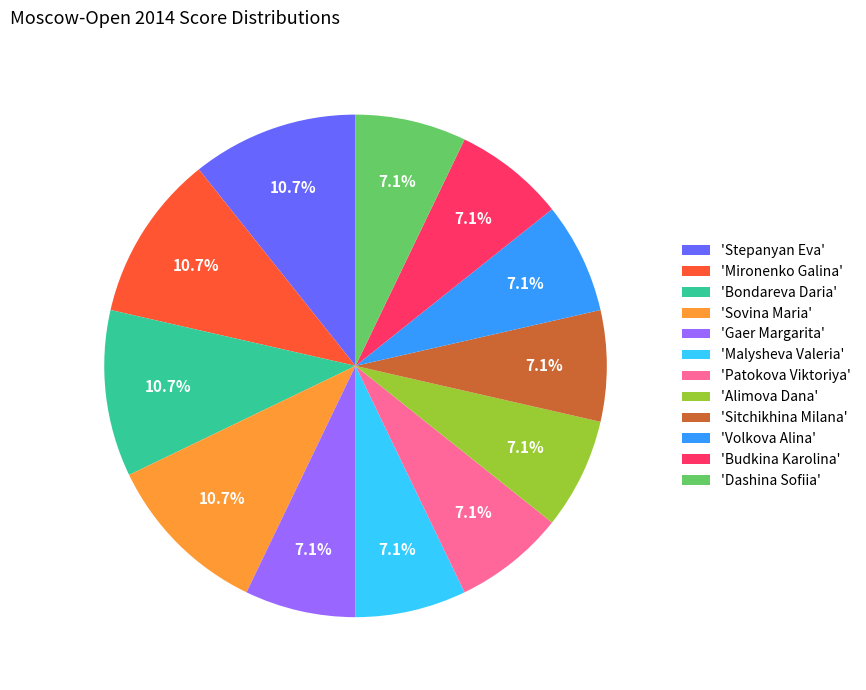

Does any single category account for the majority?

No